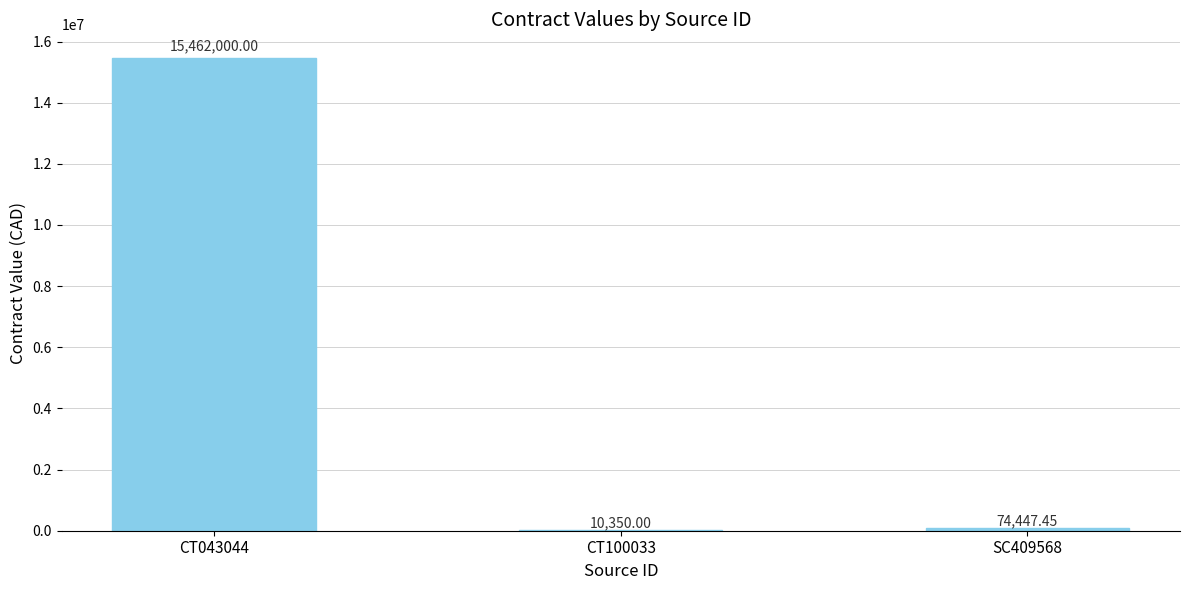

Is it true that the value at CT100033 is 10350.0?

True